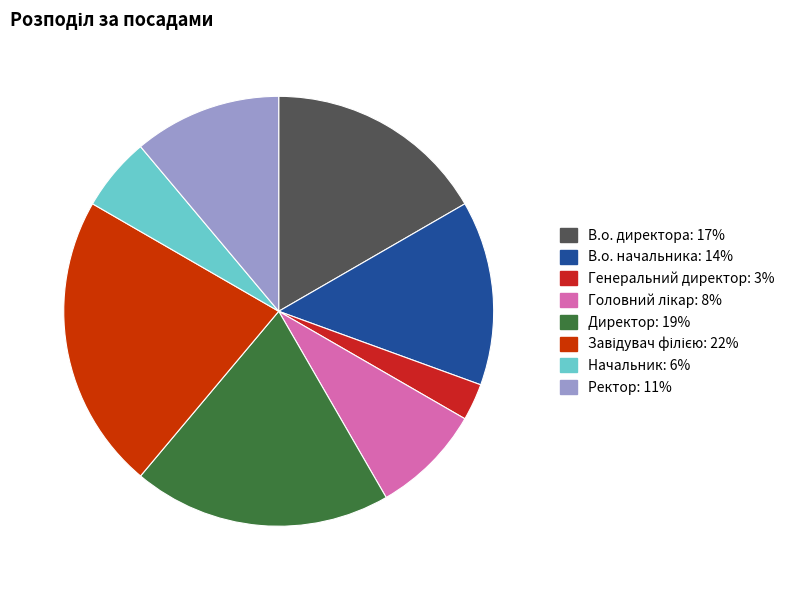

Combined, do Генеральний директор and Завідувач філією account for over 50%?

No